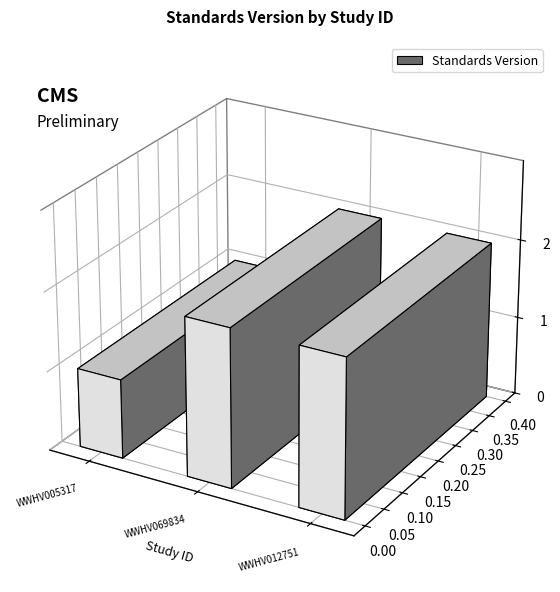

Are the bars horizontal?

No